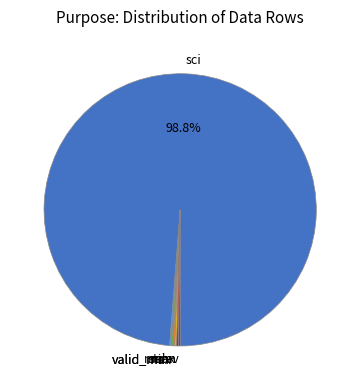

Is sci the majority of the pie?

Yes